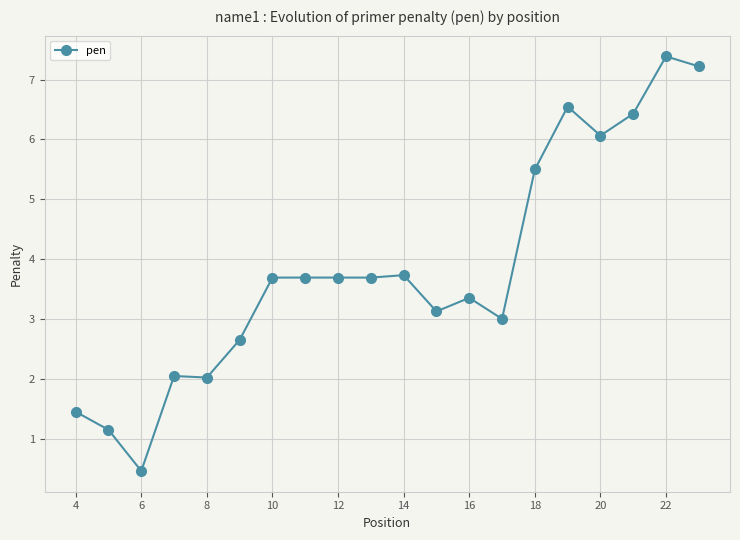

What is the difference between the maximum and minimum values?

6.9